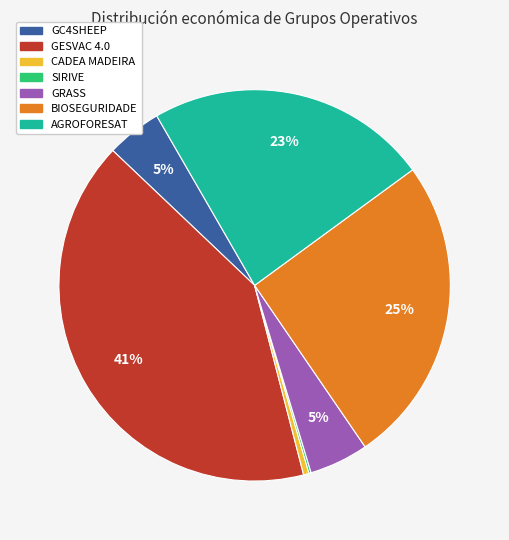

Between AGROFORESAT and GRASS, which is larger?

AGROFORESAT